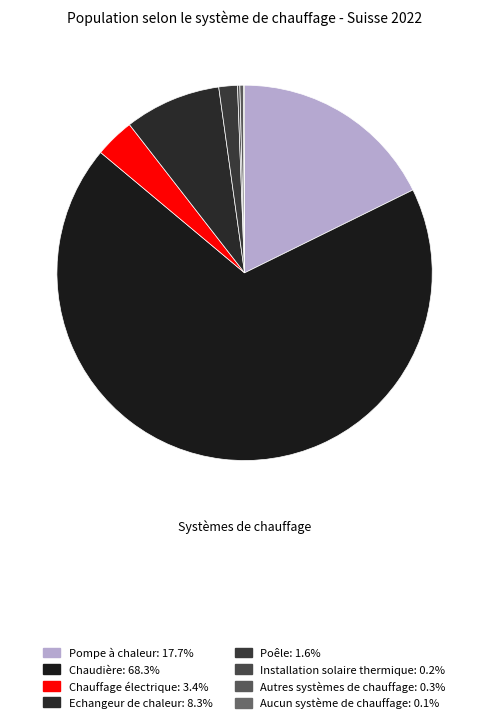

What is the smallest slice in the pie chart?

Aucun système de chauffage